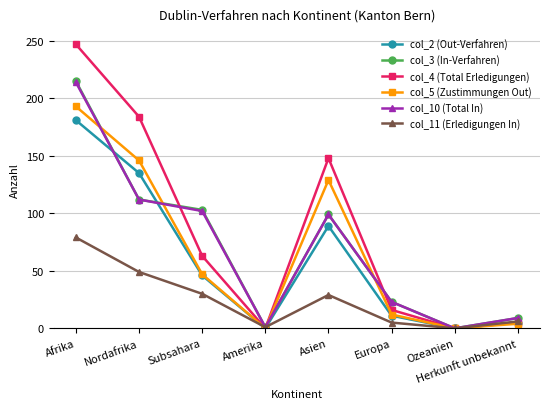

What is the maximum value for col_11 (Erledigungen In)?

79